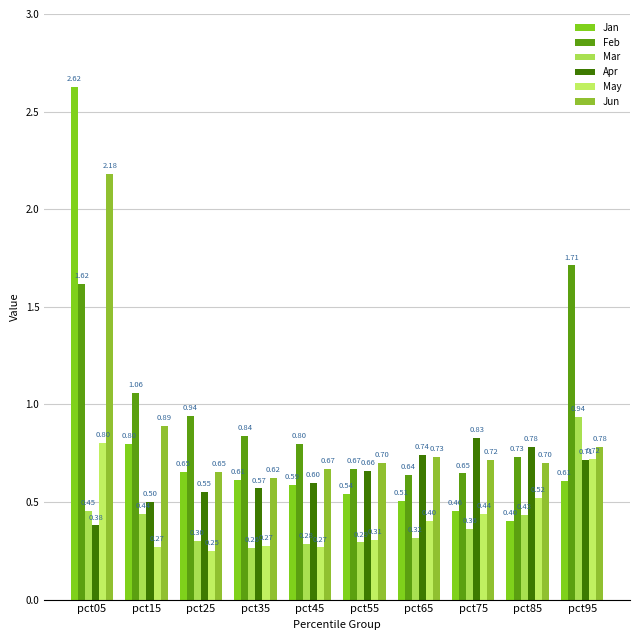

What is the total value across all series at pct75?

3.4